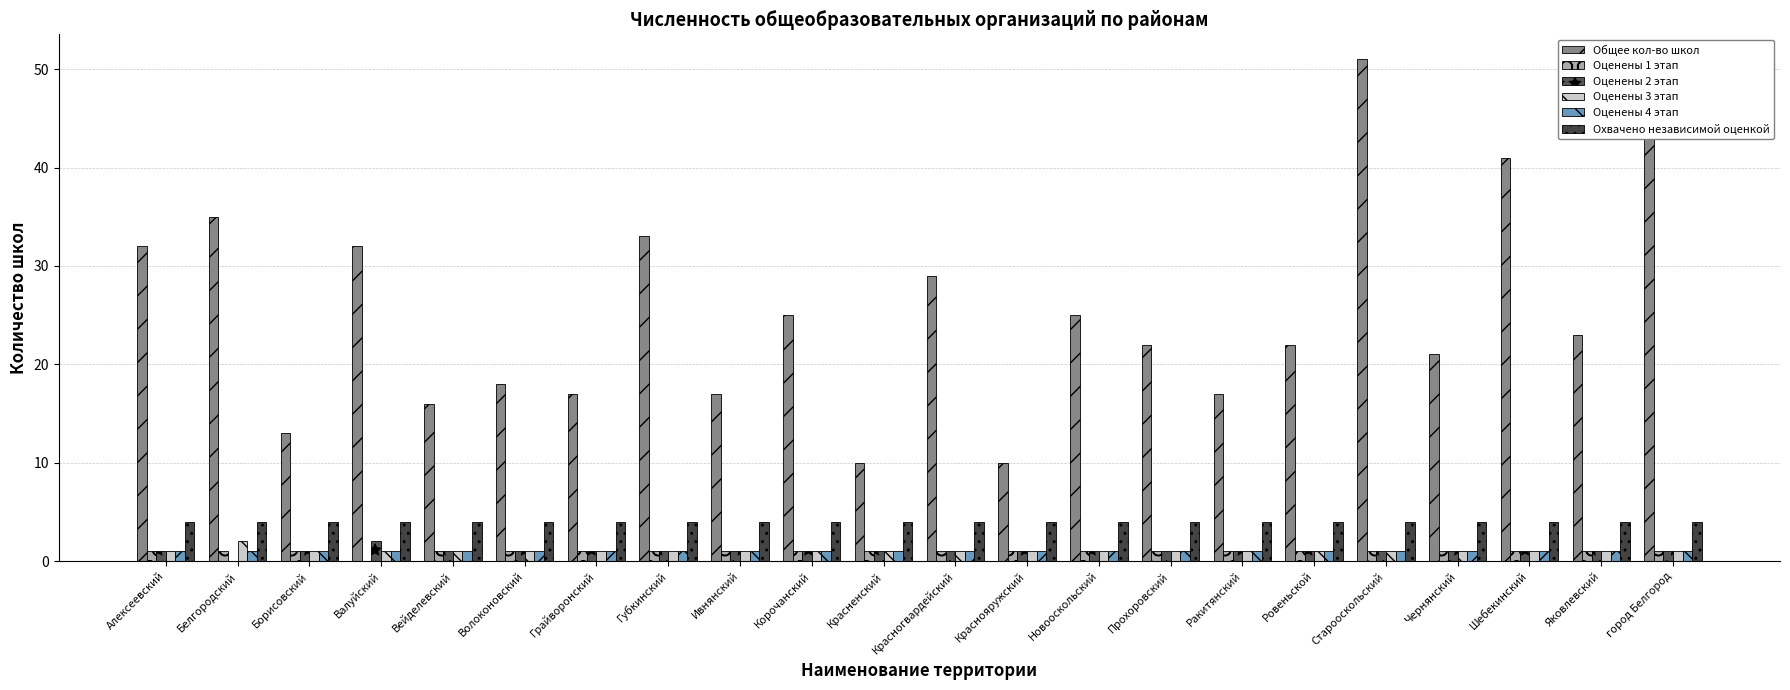

Does the chart contain stacked bars?

No